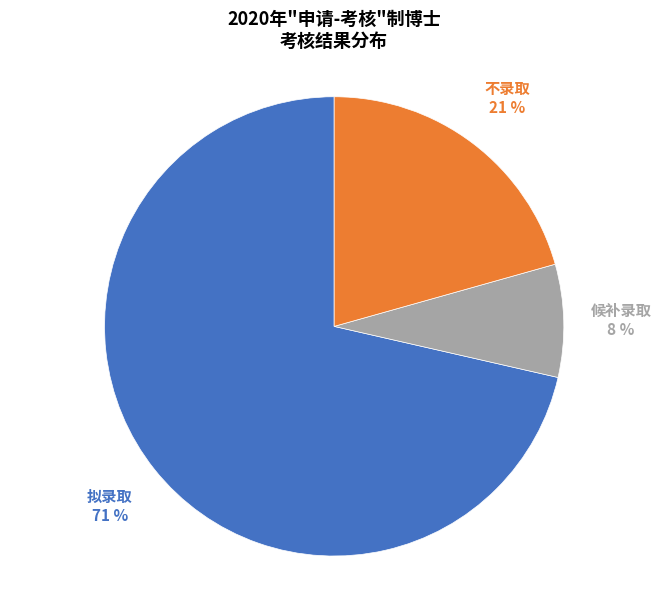

To the nearest percent, what is the difference between the largest and smallest slice percentages?

63%